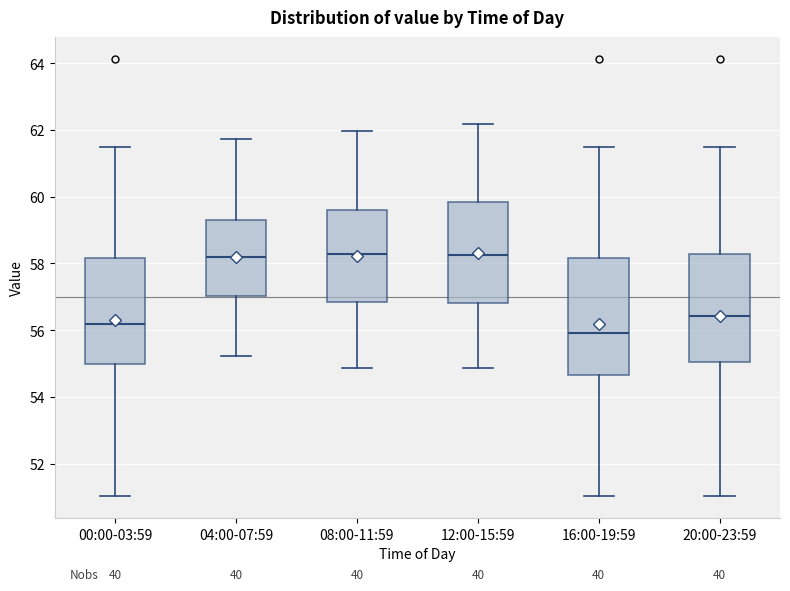

Which box has the lowest median line?

16:00-19:59